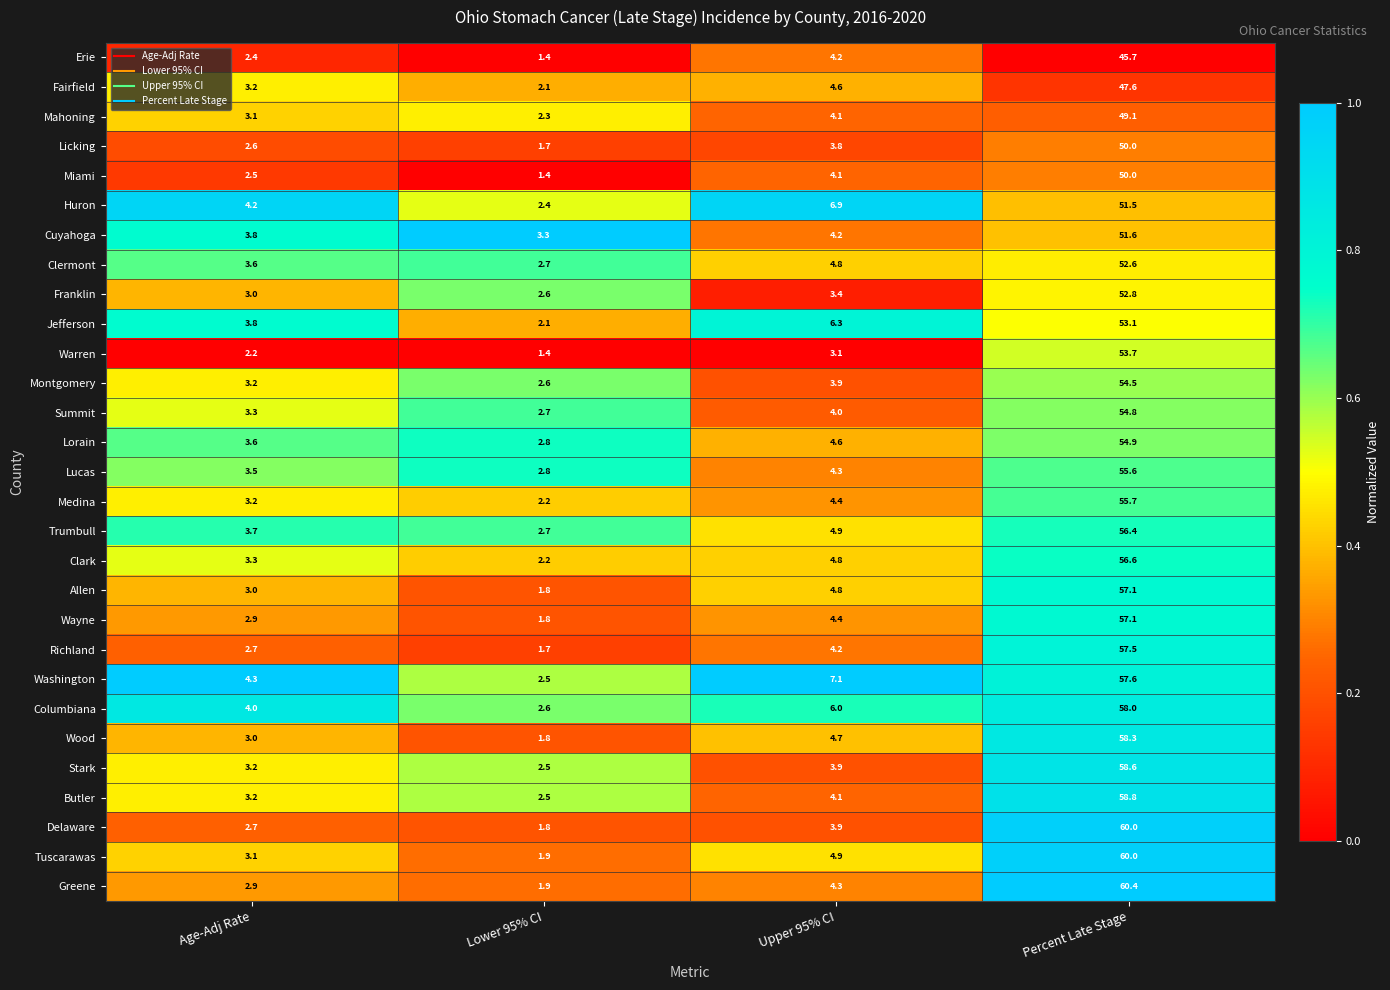

Which series changed the most between Age-Adj Rate and Percent Late Stage?

Greene